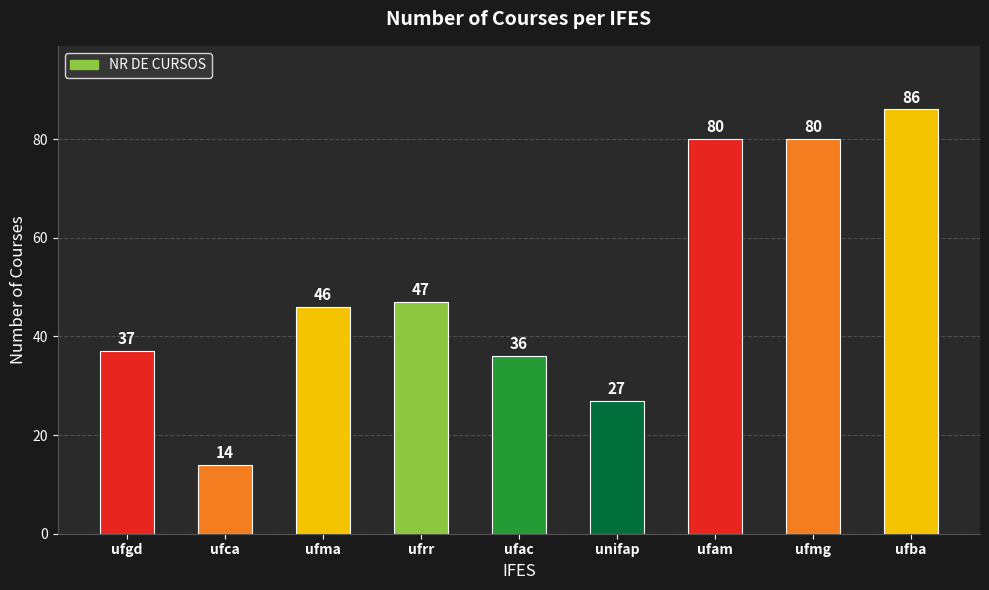

Is it true that the value at unifap is 27?

True